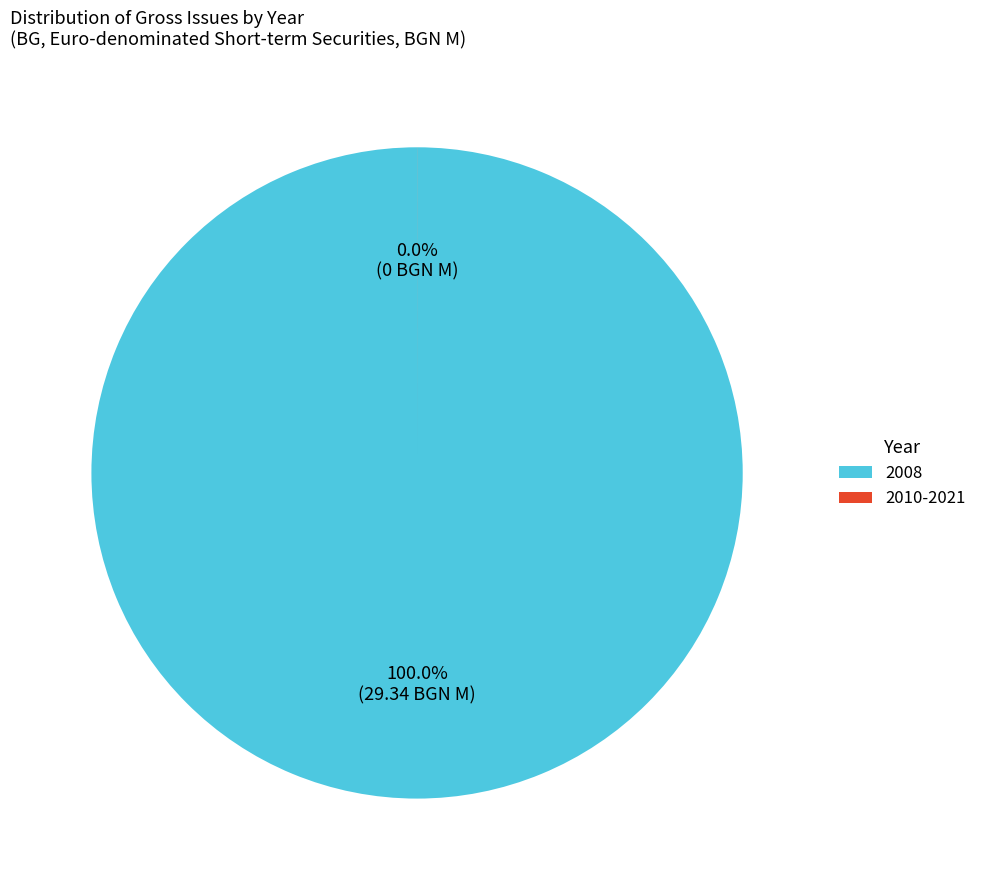

Rank the categories by value from lowest to highest.

2010-2021 (0), 2008 (29.34)